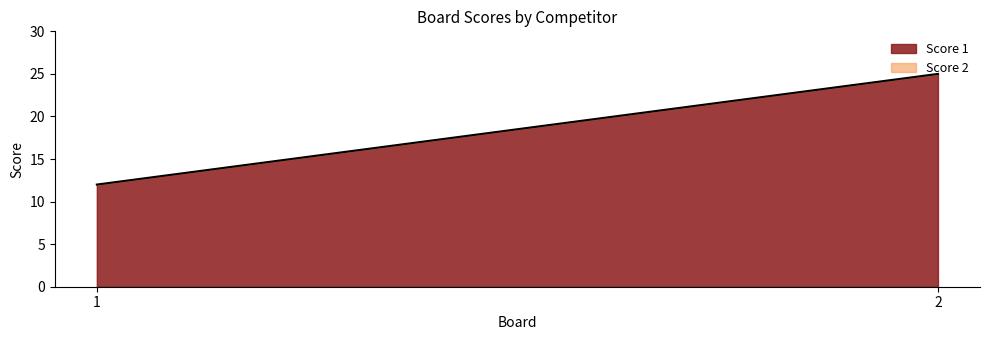

Which label corresponds to the smallest value in the chart?

1